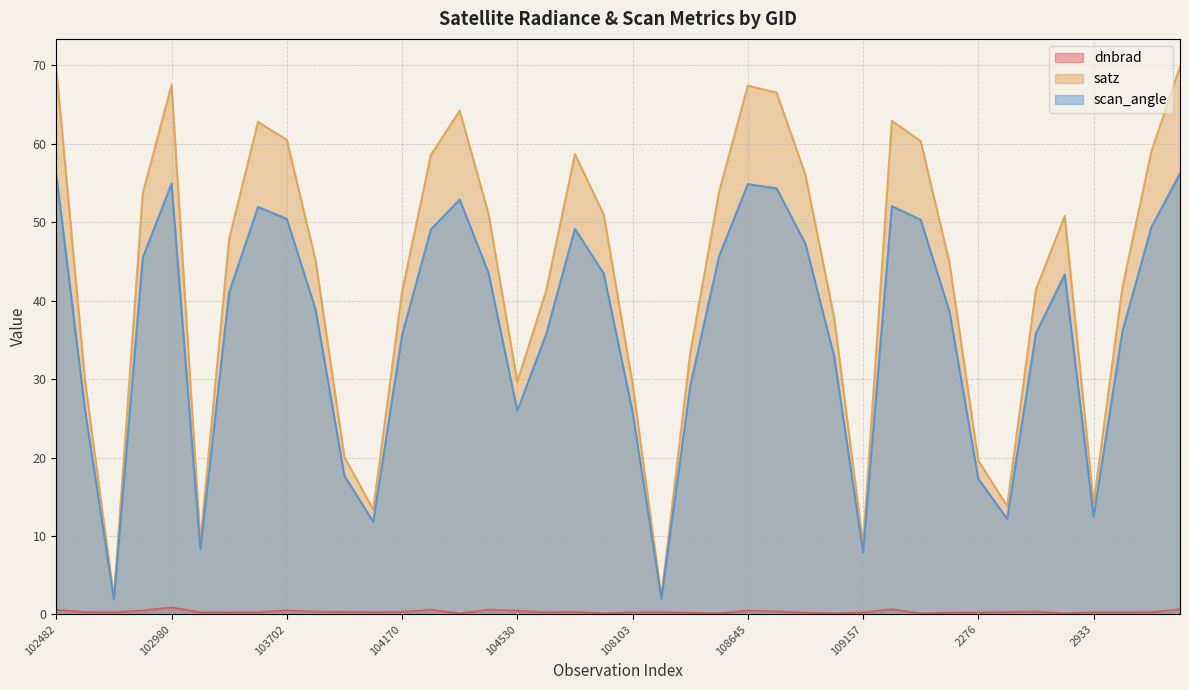

How many series are shown in this chart?

3